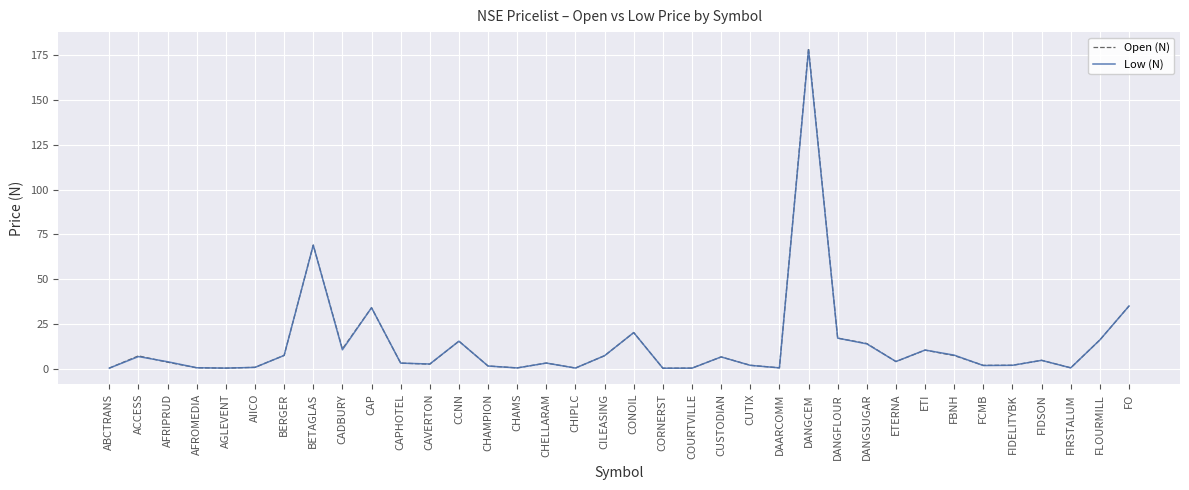

At which label is Low (N) closest to 89?

BETAGLAS